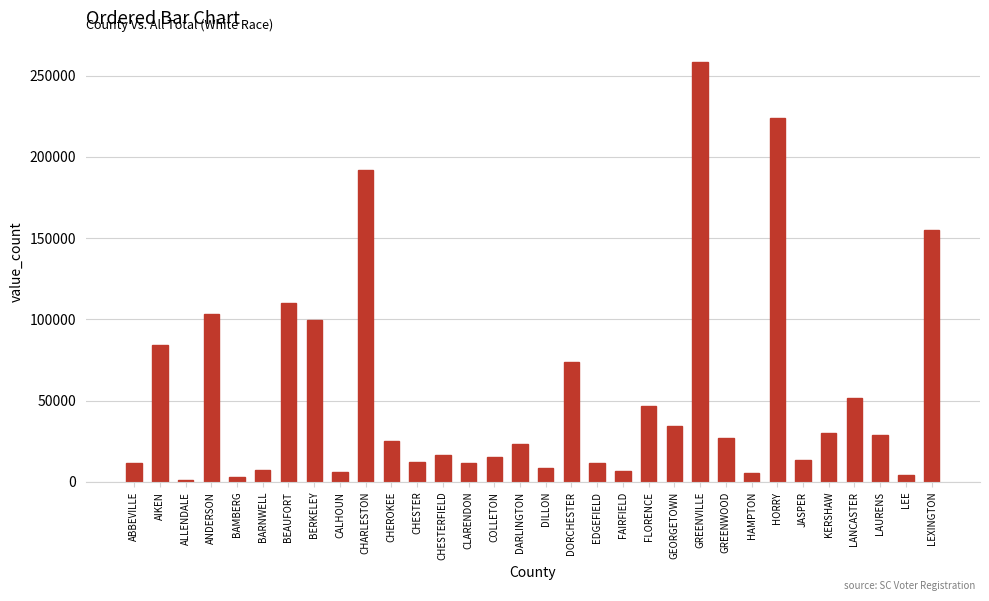

At which category does the chart reach its peak across all series?

GREENVILLE